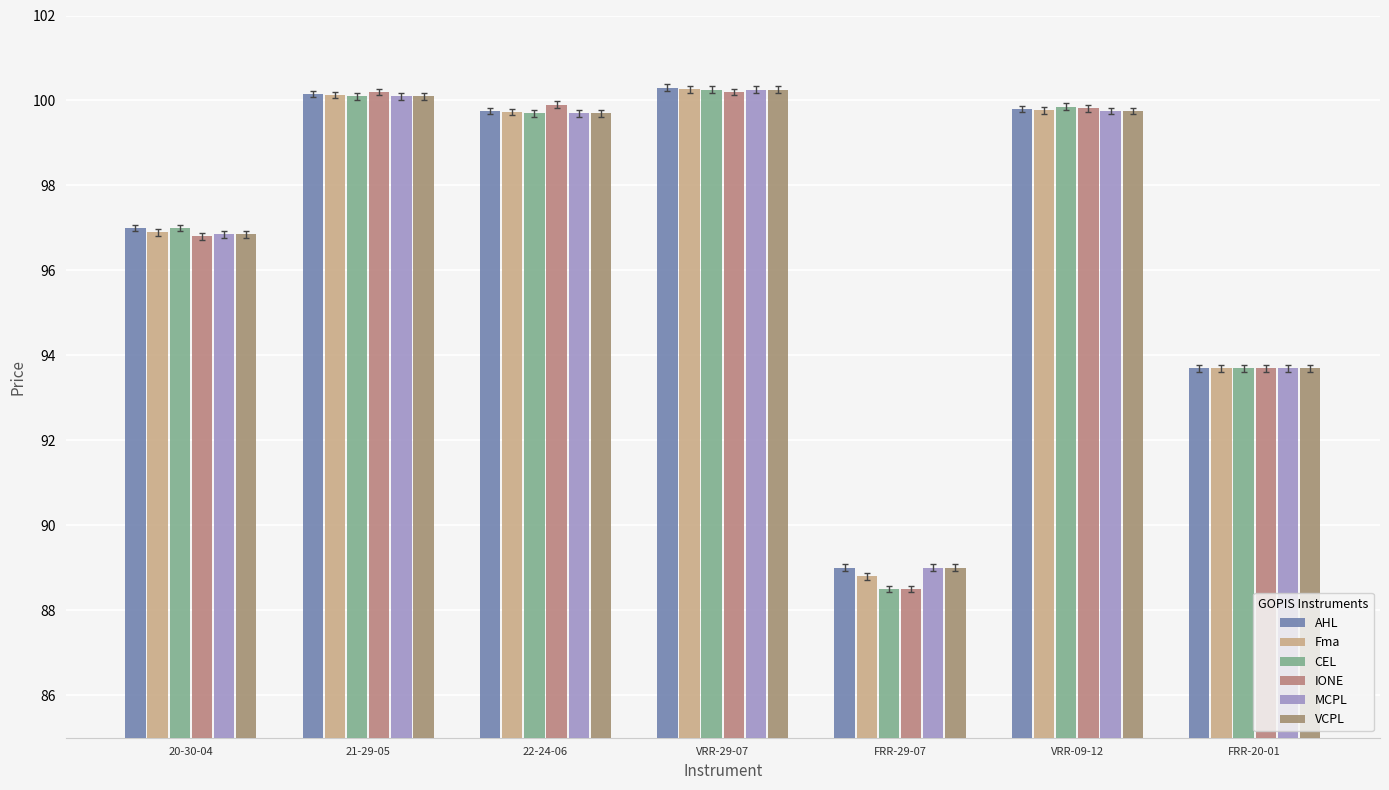

Which category has the lowest value in the CEL series?

FRR-29-07